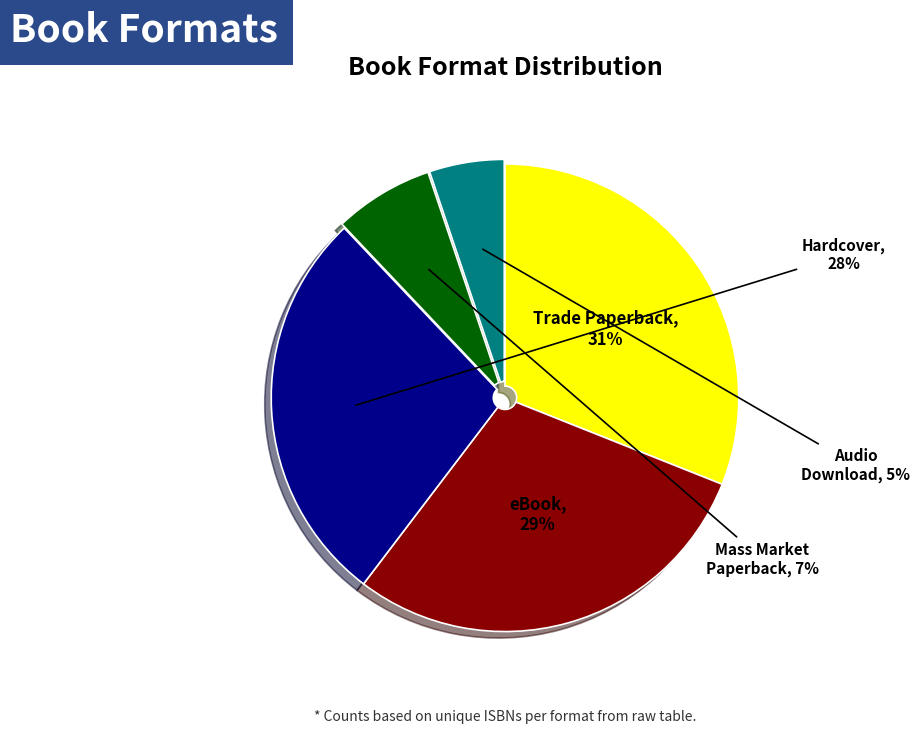

To the nearest percent, what is the average slice percentage?

20%